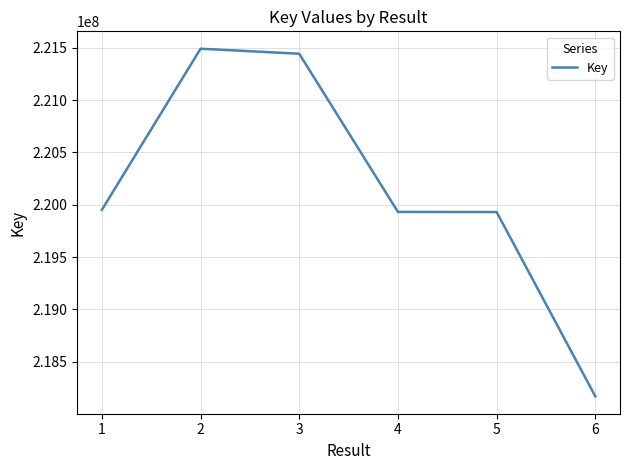

What is the sum of all values?

1320911738